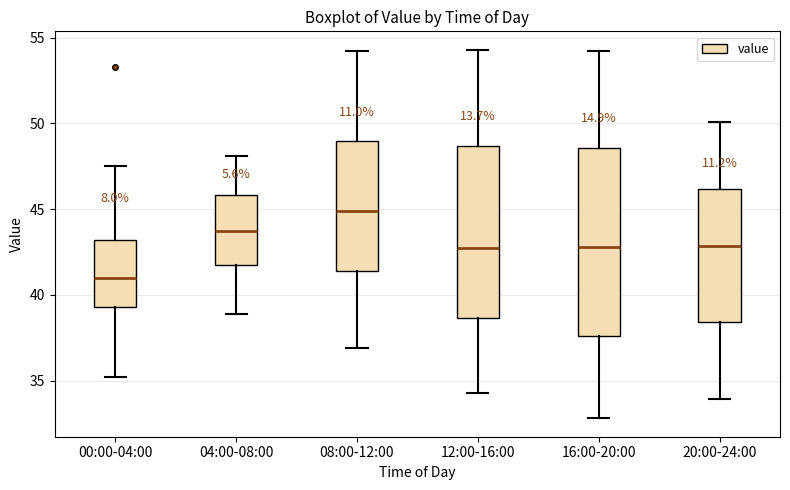

Which box is the tallest, from its lower edge to its upper edge?

16:00-20:00